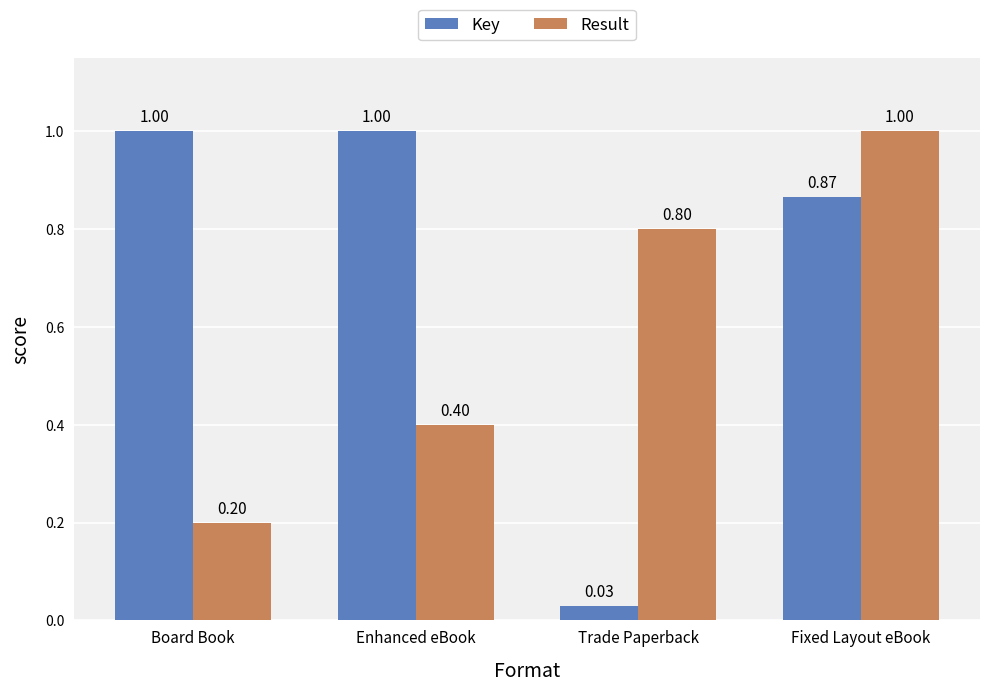

The value of Result at Board Book is 0.3. True or false?

False